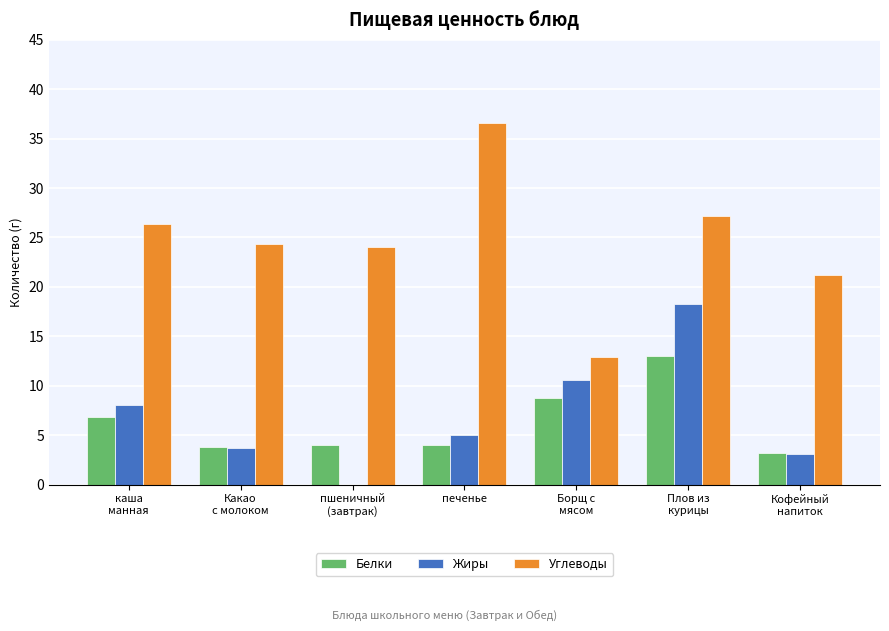

Which category has the highest value across all series?

печенье